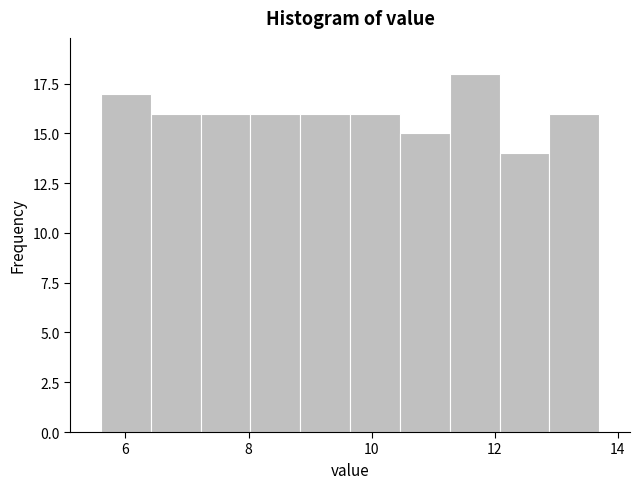

How tall is the bar that spans 11.2 to 12.0 on the x-axis? Neither the bar edges nor the heights are printed on the chart, so give them approximately, as read against the axes.

18